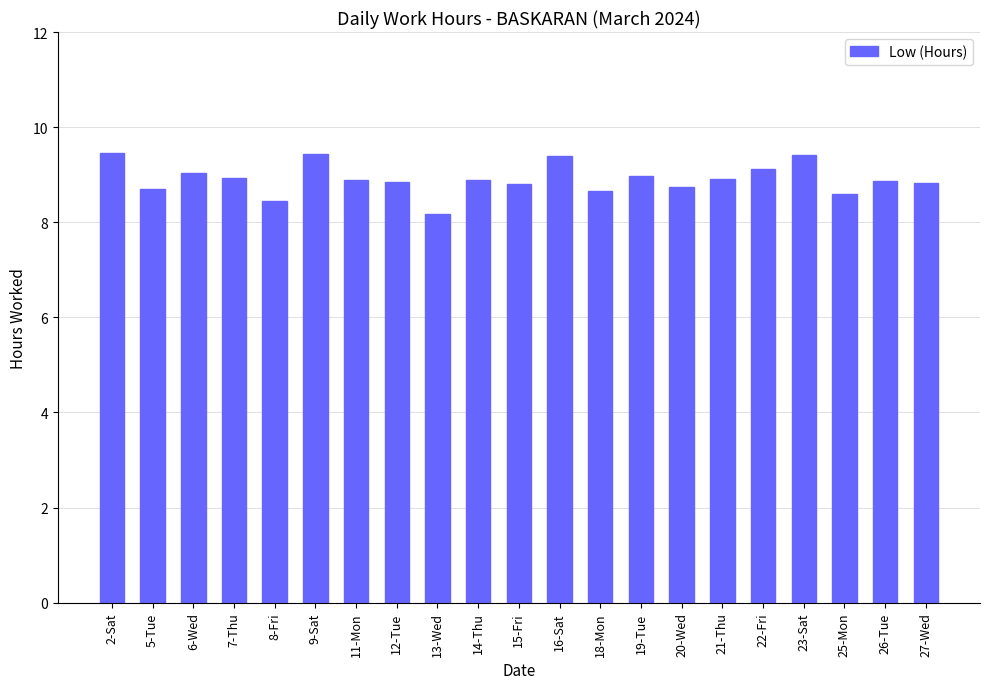

At which label is the value closest to 8?

13-Wed